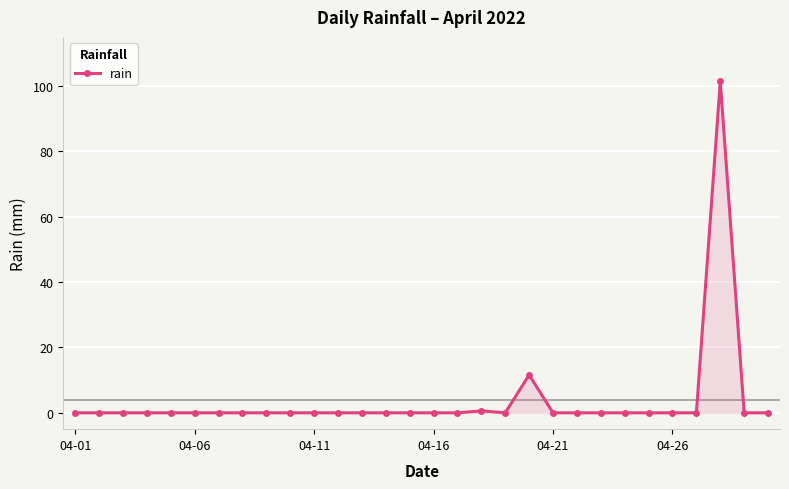

True or false: the data has more than 0 interior local peaks.

True